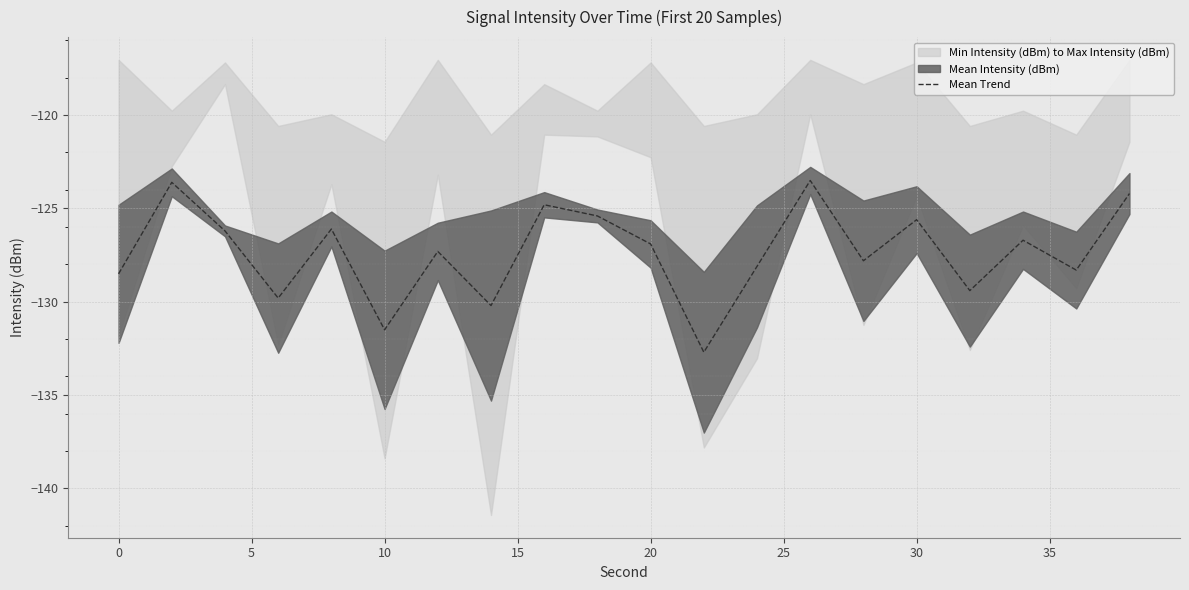

The value at 10 is -59.0. True or false?

False